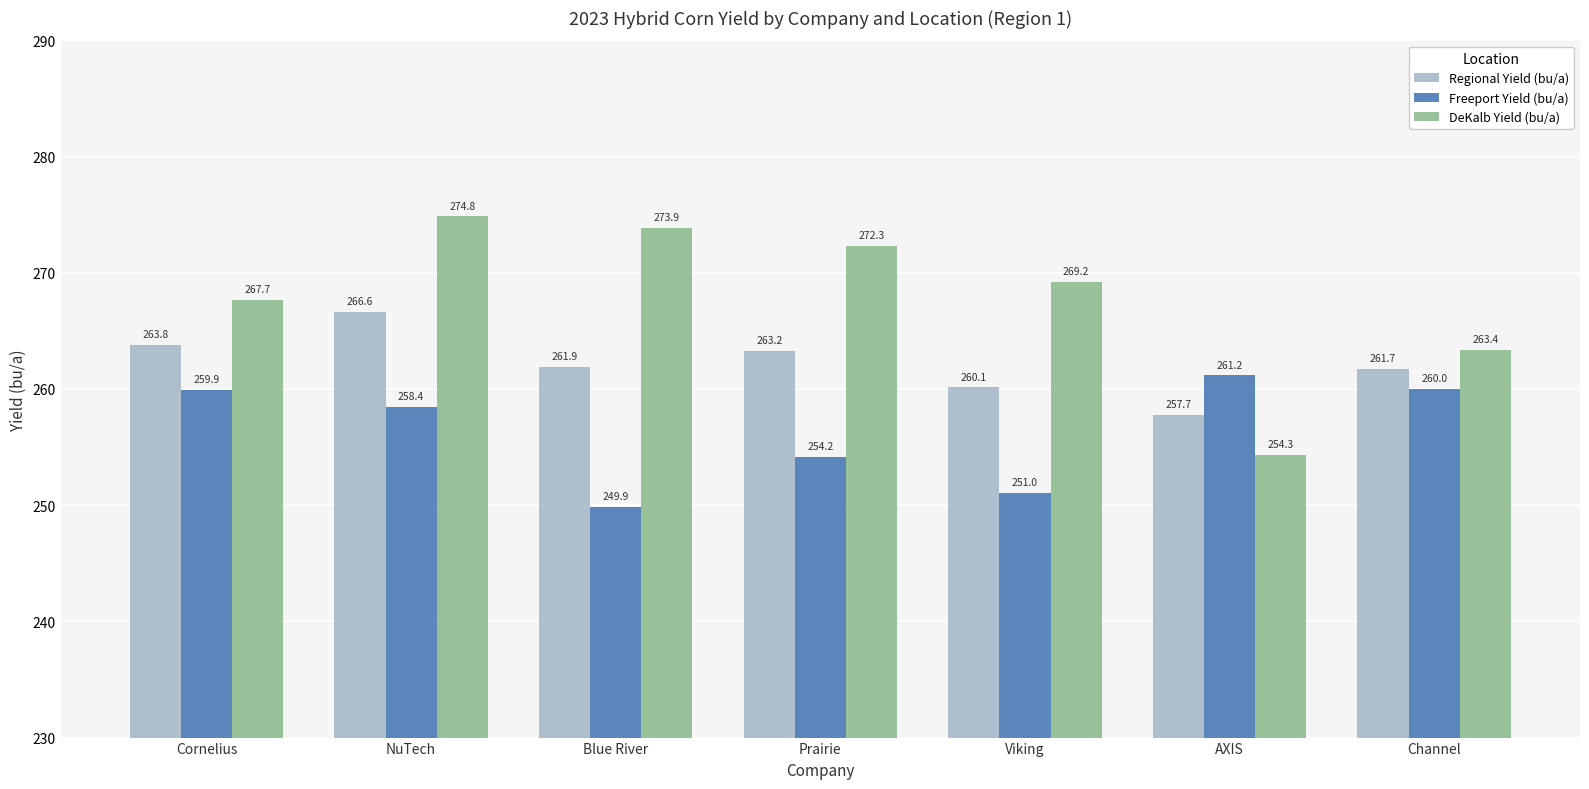

What is the value of the Regional Yield (bu/a) bar at the 6th from the left?

257.7